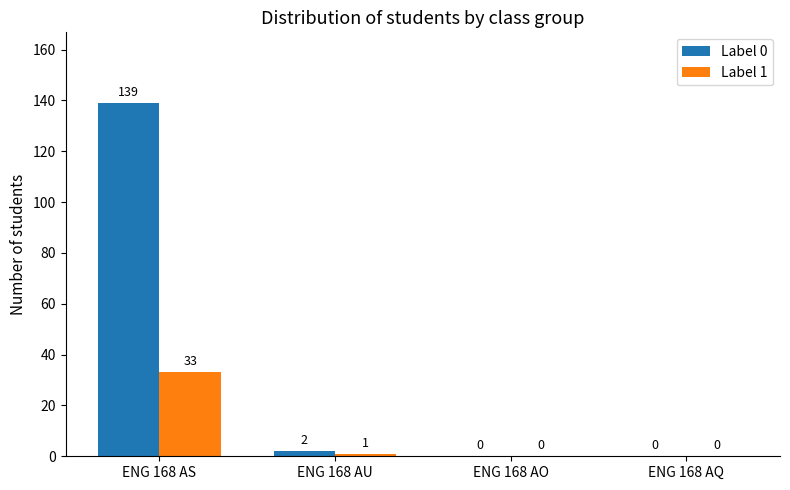

Between ENG 168 AS and ENG 168 AQ, which series saw the biggest shift?

Label 0